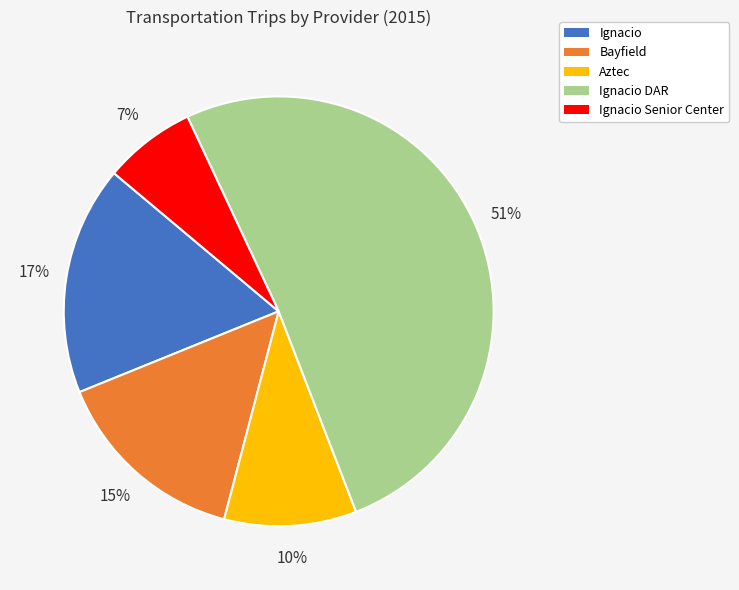

To the nearest percent, what portion does Ignacio represent?

17%